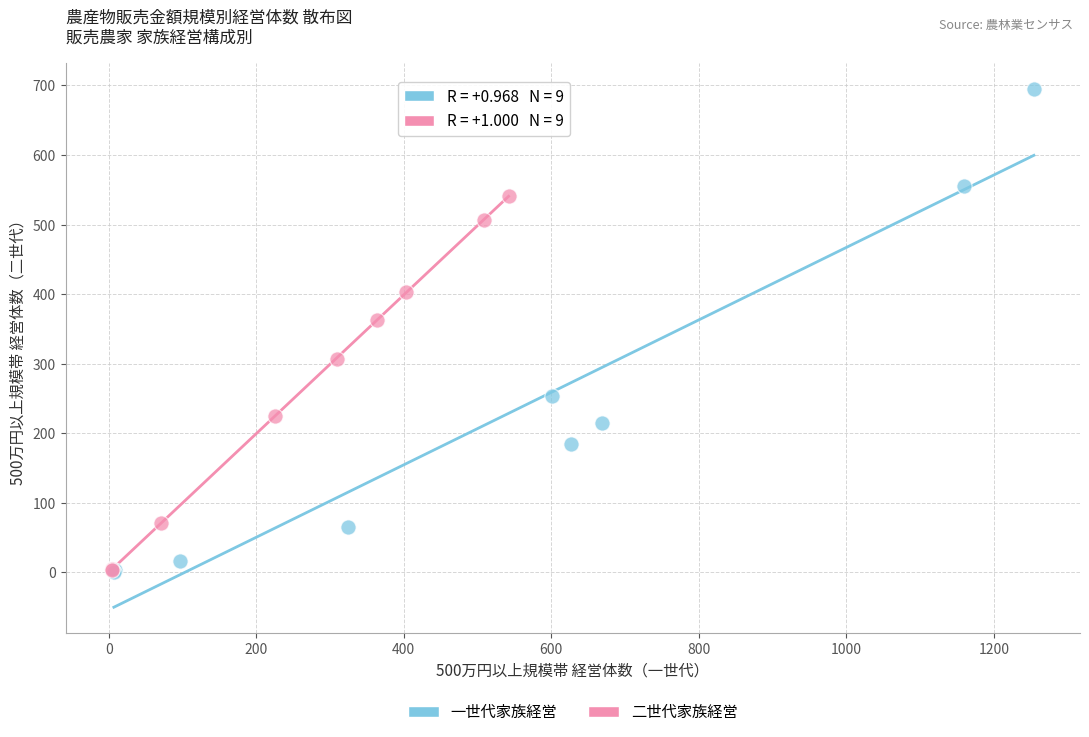

Which series has the largest Y range (max minus min)?

一世代家族経営